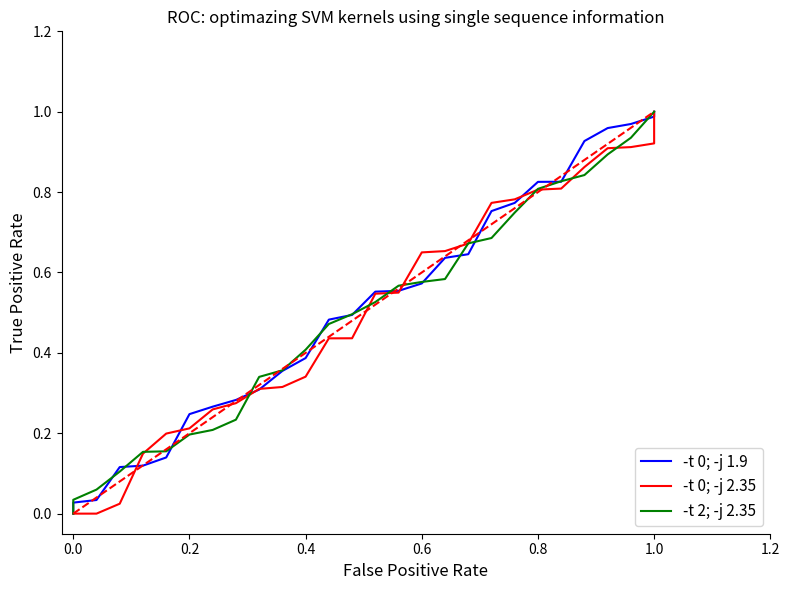

At how many categories does at least one series exceed 0?

27